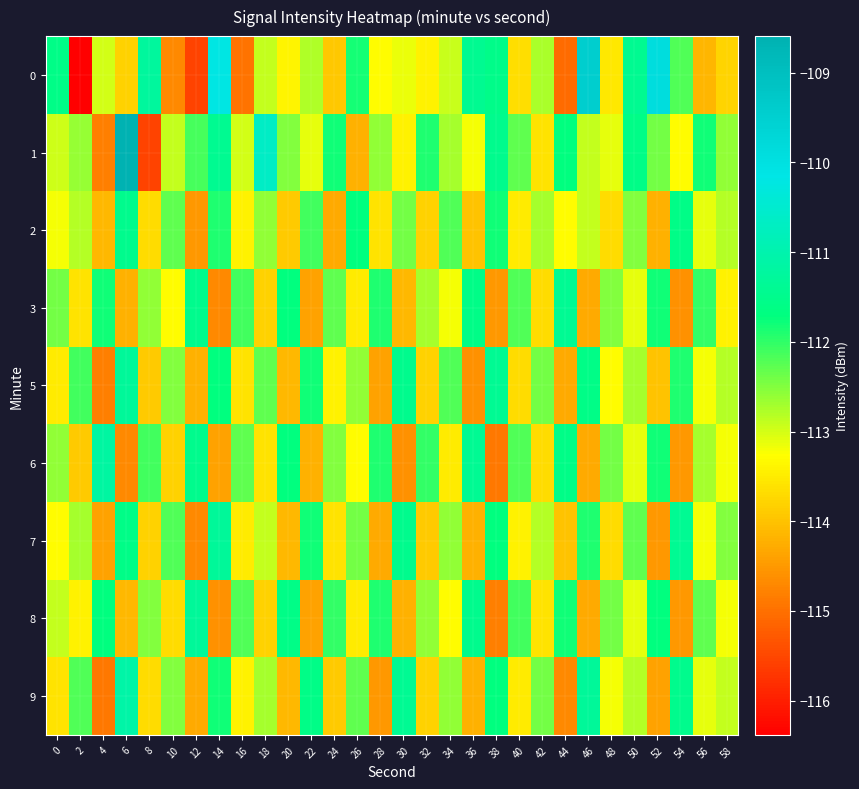

Reading left to right, what are all the values shown in this chart?

0: 0=-111.6	2=-116.4	4=-113.0	6=-113.8	8=-111.3	10=-114.7	12=-115.5	14=-110.2	16=-115.0	18=-112.9	20=-113.4	22=-112.8	24=-113.9	26=-111.8	28=-113.3	30=-113.1	32=-113.4	34=-112.9	36=-111.4	38=-111.6	40=-113.7	42=-112.7	44=-115.1	46=-109.5	48=-113.5	50=-111.4	52=-109.9	54=-112.2	56=-114.1	58=-113.8
1: 0=-113.0	2=-112.6	4=-114.8	6=-108.6	8=-115.5	10=-112.9	12=-112.1	14=-111.4	16=-113.0	18=-110.7	20=-112.5	22=-113.1	24=-111.8	26=-114.2	28=-112.6	30=-113.4	32=-111.9	34=-112.7	36=-113.2	38=-111.5	40=-112.3	42=-113.6	44=-111.7	46=-112.9	48=-113.1	50=-111.6	52=-112.4	54=-113.3	56=-111.8	58=-112.6
2: 0=-113.2	2=-112.8	4=-114.1	6=-111.5	8=-113.7	10=-112.3	12=-114.5	14=-111.9	16=-113.4	18=-112.6	20=-113.9	22=-112.1	24=-114.3	26=-111.7	28=-113.6	30=-112.4	32=-113.8	34=-112.2	36=-114.0	38=-111.8	40=-113.5	42=-112.7	44=-113.3	46=-112.9	48=-113.7	50=-112.5	52=-114.2	54=-111.6	56=-113.1	58=-112.8
3: 0=-112.4	2=-113.6	4=-111.8	6=-114.2	8=-112.6	10=-113.3	12=-111.5	14=-114.7	16=-112.1	18=-113.8	20=-111.7	22=-114.4	24=-112.3	26=-113.5	28=-111.9	30=-114.1	32=-112.7	34=-113.2	36=-111.6	38=-114.5	40=-112.2	42=-113.7	44=-111.4	46=-114.3	48=-112.5	50=-113.1	52=-111.8	54=-114.6	56=-112.0	58=-113.4
5: 0=-113.5	2=-112.1	4=-114.8	6=-111.3	8=-113.9	10=-112.5	12=-114.2	14=-111.7	16=-113.6	18=-112.3	20=-114.1	22=-111.8	24=-113.4	26=-112.6	28=-114.4	30=-111.5	32=-113.8	34=-112.2	36=-114.6	38=-111.4	40=-113.7	42=-112.4	44=-114.3	46=-111.6	48=-113.3	50=-112.7	52=-114.0	54=-111.9	56=-113.2	58=-112.8
6: 0=-112.6	2=-113.9	4=-111.2	6=-114.7	8=-112.1	10=-113.8	12=-111.5	14=-114.4	16=-112.3	18=-113.6	20=-111.7	22=-114.2	24=-112.5	26=-113.3	28=-111.9	30=-114.6	32=-112.0	34=-113.5	36=-111.4	38=-114.9	40=-112.2	42=-113.7	44=-111.6	46=-114.3	48=-112.4	50=-113.1	52=-111.8	54=-114.5	56=-112.7	58=-113.2
7: 0=-113.3	2=-112.7	4=-114.4	6=-111.6	8=-113.8	10=-112.2	12=-114.7	14=-111.3	16=-113.5	18=-112.9	20=-114.1	22=-111.8	24=-113.6	26=-112.4	28=-114.3	30=-111.5	32=-113.9	34=-112.6	36=-114.2	38=-111.7	40=-113.4	42=-112.8	44=-114.0	46=-111.9	48=-113.7	50=-112.3	52=-114.5	54=-111.4	56=-113.2	58=-112.5
8: 0=-112.9	2=-113.4	4=-111.7	6=-114.1	8=-112.5	10=-113.7	12=-111.3	14=-114.6	16=-112.2	18=-113.8	20=-111.6	22=-114.4	24=-112.0	26=-113.5	28=-111.9	30=-114.2	32=-112.6	34=-113.3	36=-111.5	38=-114.8	40=-112.1	42=-113.6	44=-111.8	46=-114.3	48=-112.4	50=-113.1	52=-111.7	54=-114.5	56=-112.3	58=-113.2
9: 0=-113.6	2=-112.2	4=-114.9	6=-111.1	8=-113.7	10=-112.5	12=-114.3	14=-111.8	16=-113.4	18=-112.7	20=-114.1	22=-111.6	24=-113.9	26=-112.3	28=-114.5	30=-111.4	32=-113.8	34=-112.6	36=-114.2	38=-111.7	40=-113.5	42=-112.4	44=-114.7	46=-111.3	48=-113.2	50=-112.8	52=-114.4	54=-111.5	56=-113.1	58=-112.9